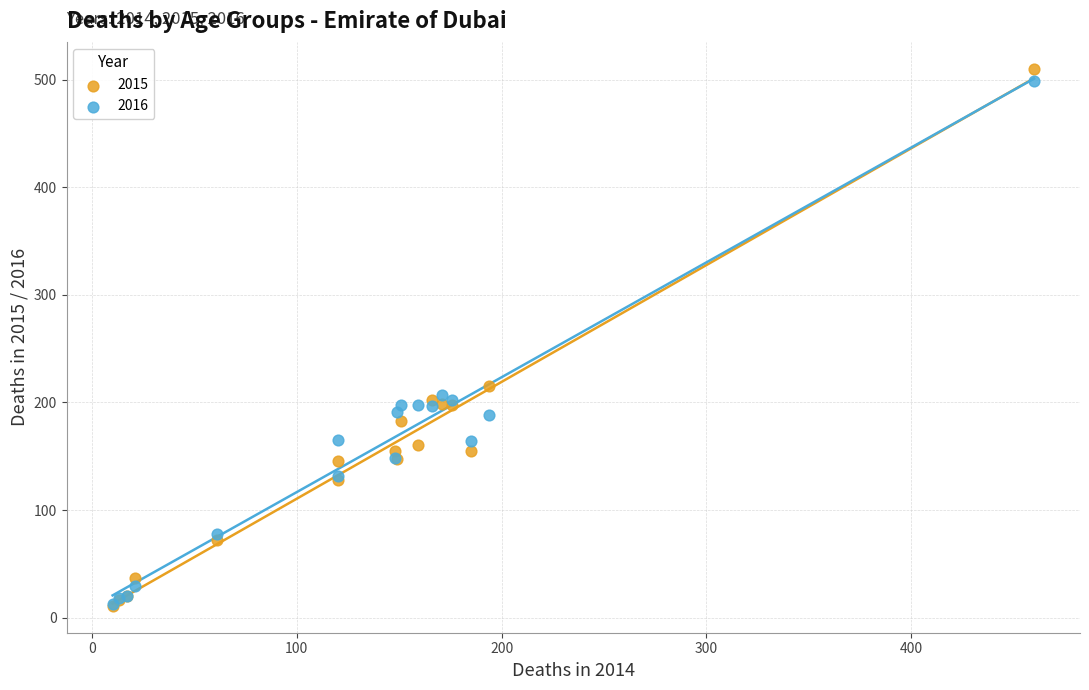

In the 2016 series, what Y value is closest to 256?

207